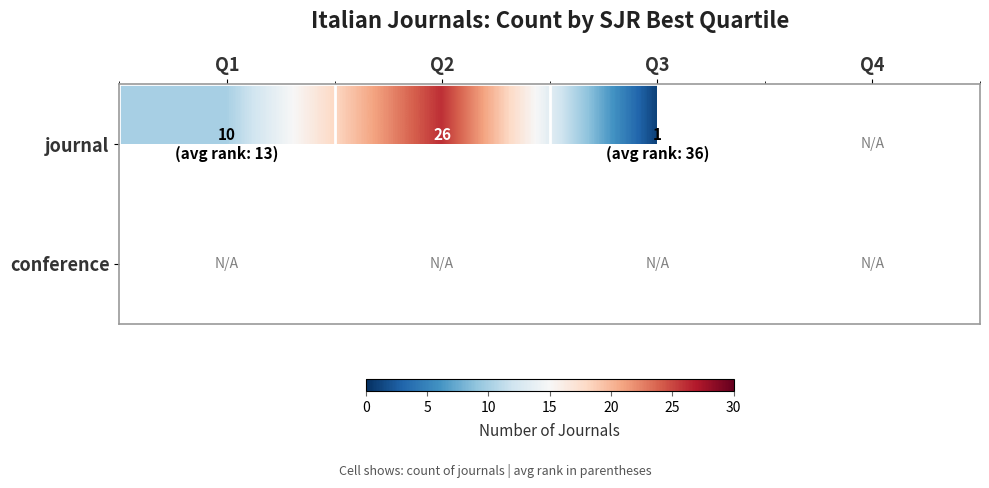

Rank the series by their maximum value, from highest to lowest.

journal, conference